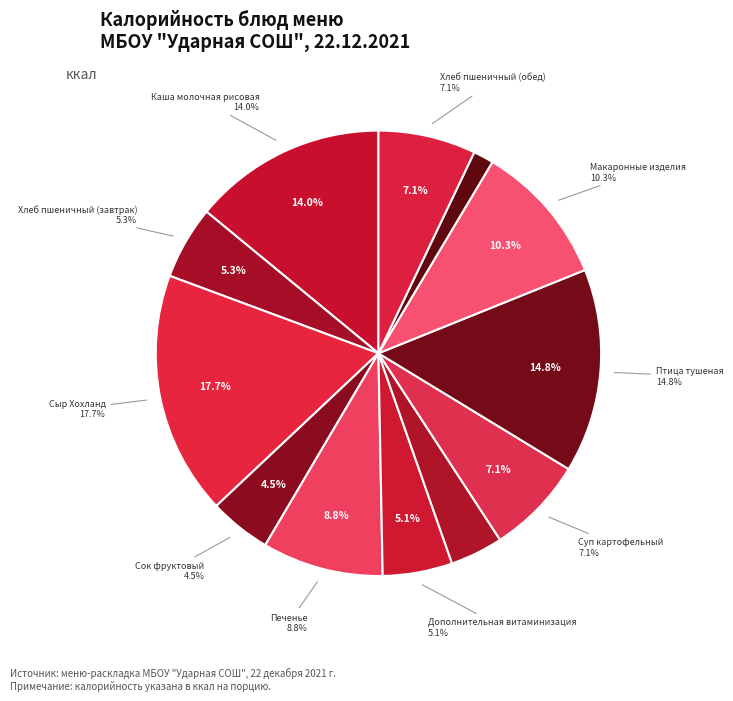

Rank the categories by value from lowest to highest.

Чай с сахаром, Салат Пестрый, Сок фруктовый, Дополнительная витаминизация, Хлеб пшеничный (завтрак), Хлеб пшеничный (обед), Суп картофельный, Печенье, Макаронные изделия, Каша молочная рисовая, Птица тушеная, Сыр Хохланд